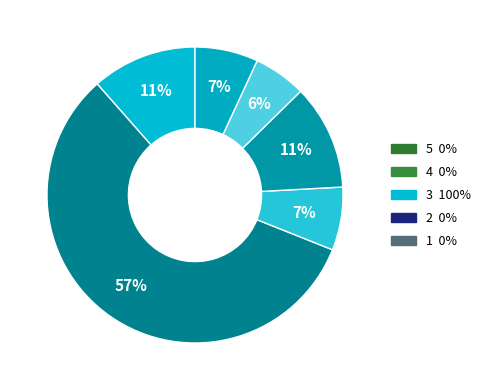

How many slices are in this pie chart?

6